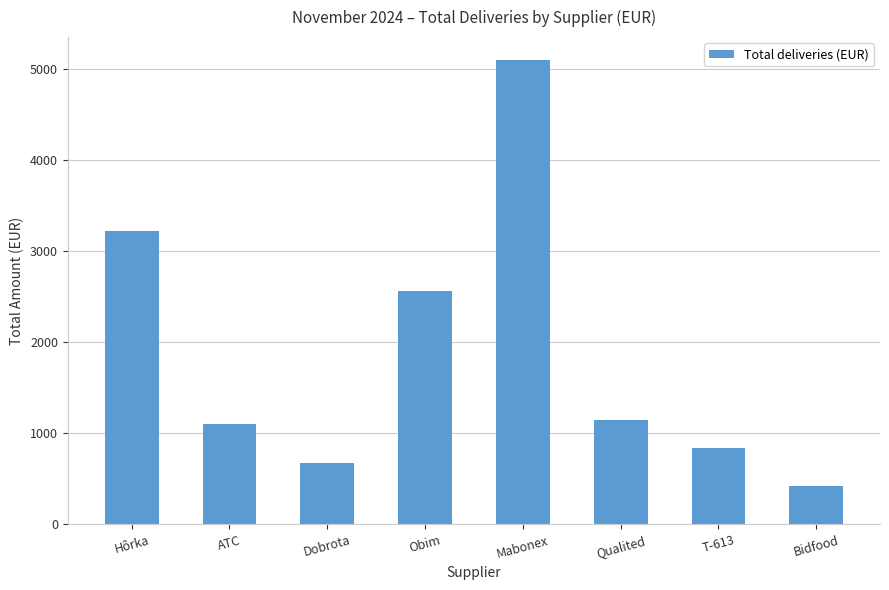

How many series are shown in this chart?

1